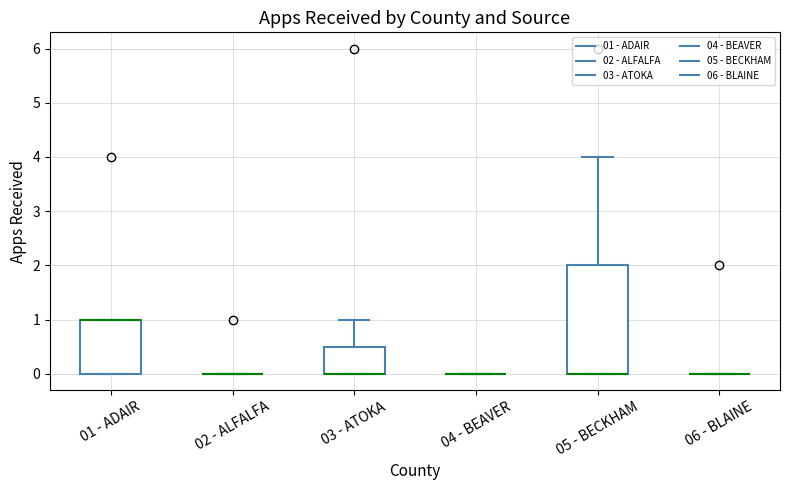

Reading left to right, transcribe this box plot: for each box, give where its median line is, the range the box spans, and where its two whiskers end, as read against the y-axis. The values are not printed on the chart, so give them approximately, as read against the axis.

01 - ADAIR: median 1.0 (drawn on the box's upper edge), box 0.0 to 1.0, whiskers 0.0 to 1.0
02 - ALFALFA: box collapsed to a line at 0.0, whiskers 0.0 to 0.0
03 - ATOKA: median 0.0 (drawn on the box's lower edge), box 0.0 to 0.5, whiskers 0.0 to 1.0
04 - BEAVER: box collapsed to a line at 0.0, whiskers 0.0 to 0.0
05 - BECKHAM: median 0.0 (drawn on the box's lower edge), box 0.0 to 2.0, whiskers 0.0 to 4.0
06 - BLAINE: box collapsed to a line at 0.0, whiskers 0.0 to 0.0